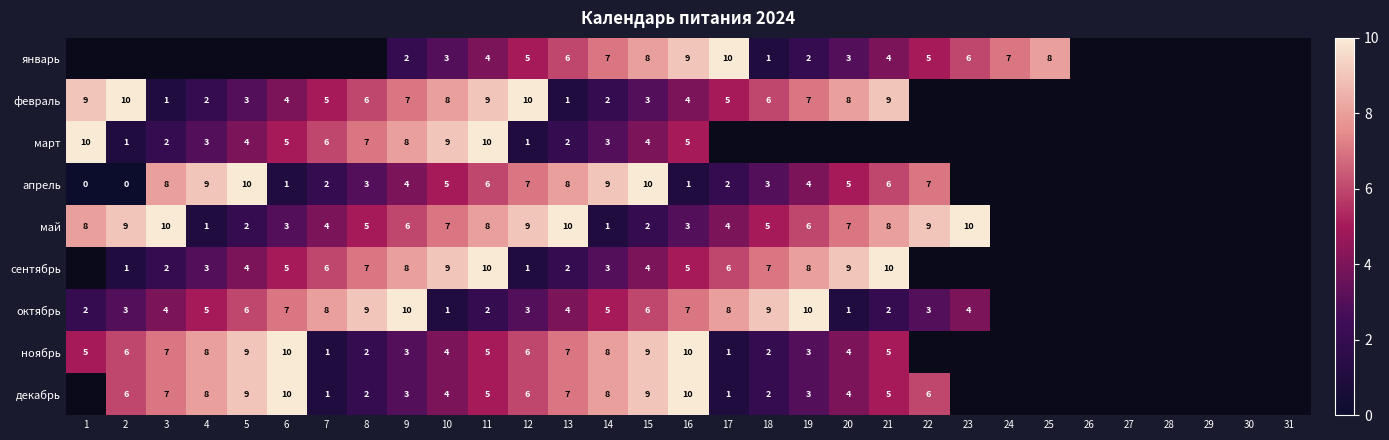

What is the total value across all series at 13?

47